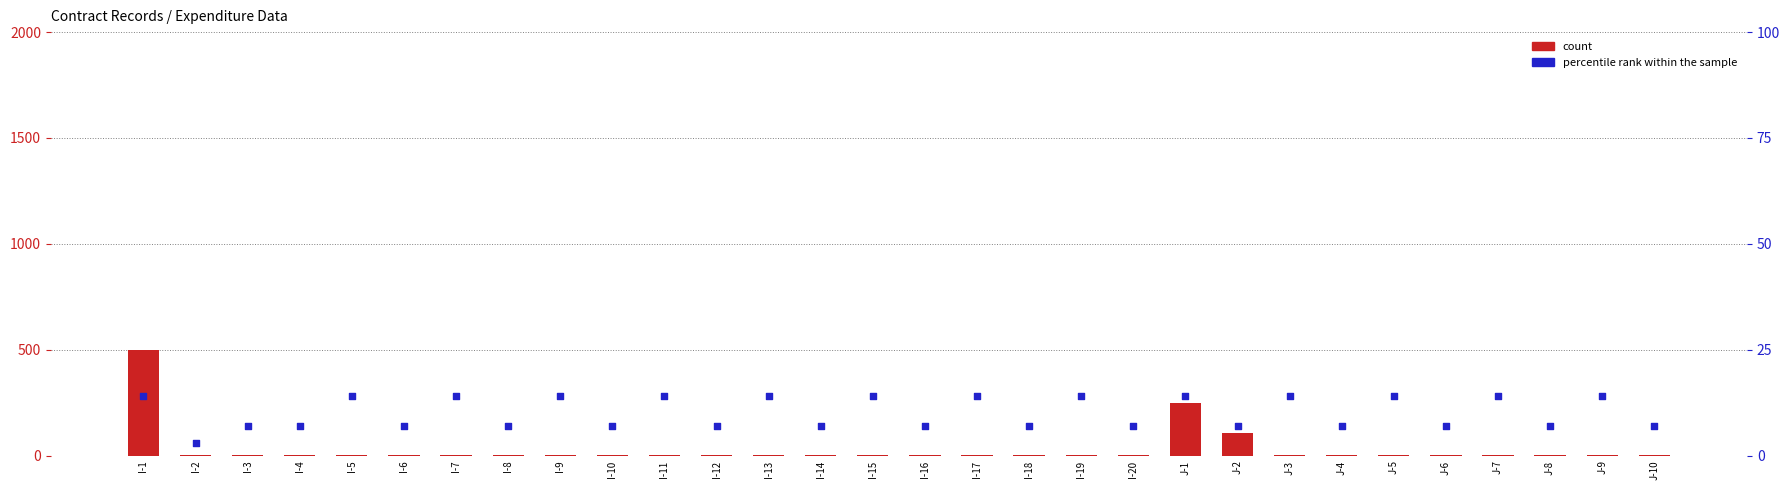

At which category is the sum across all series the highest?

I-1